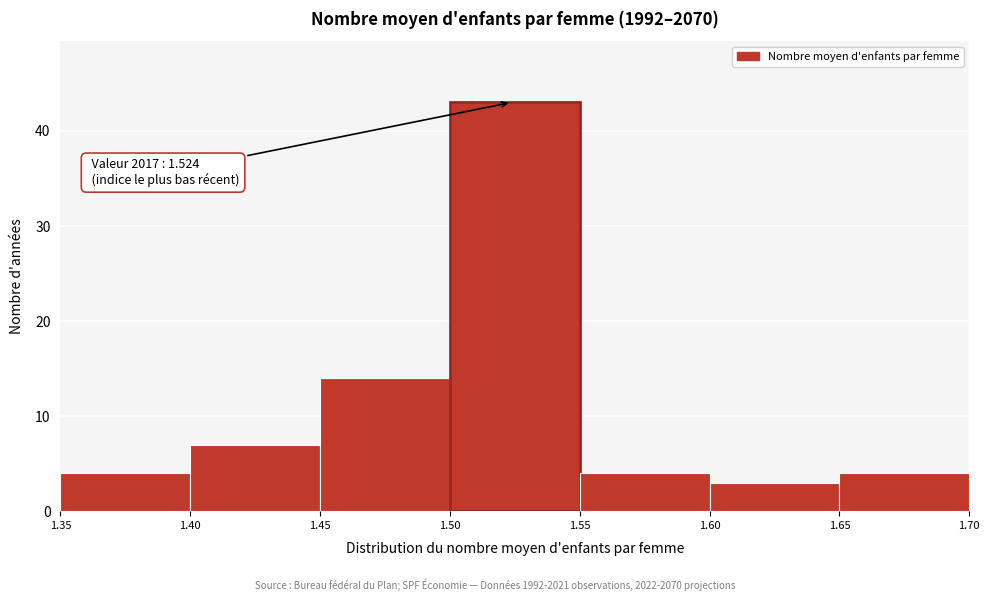

Which range on the x-axis has the tallest bar?

1.50 to 1.55